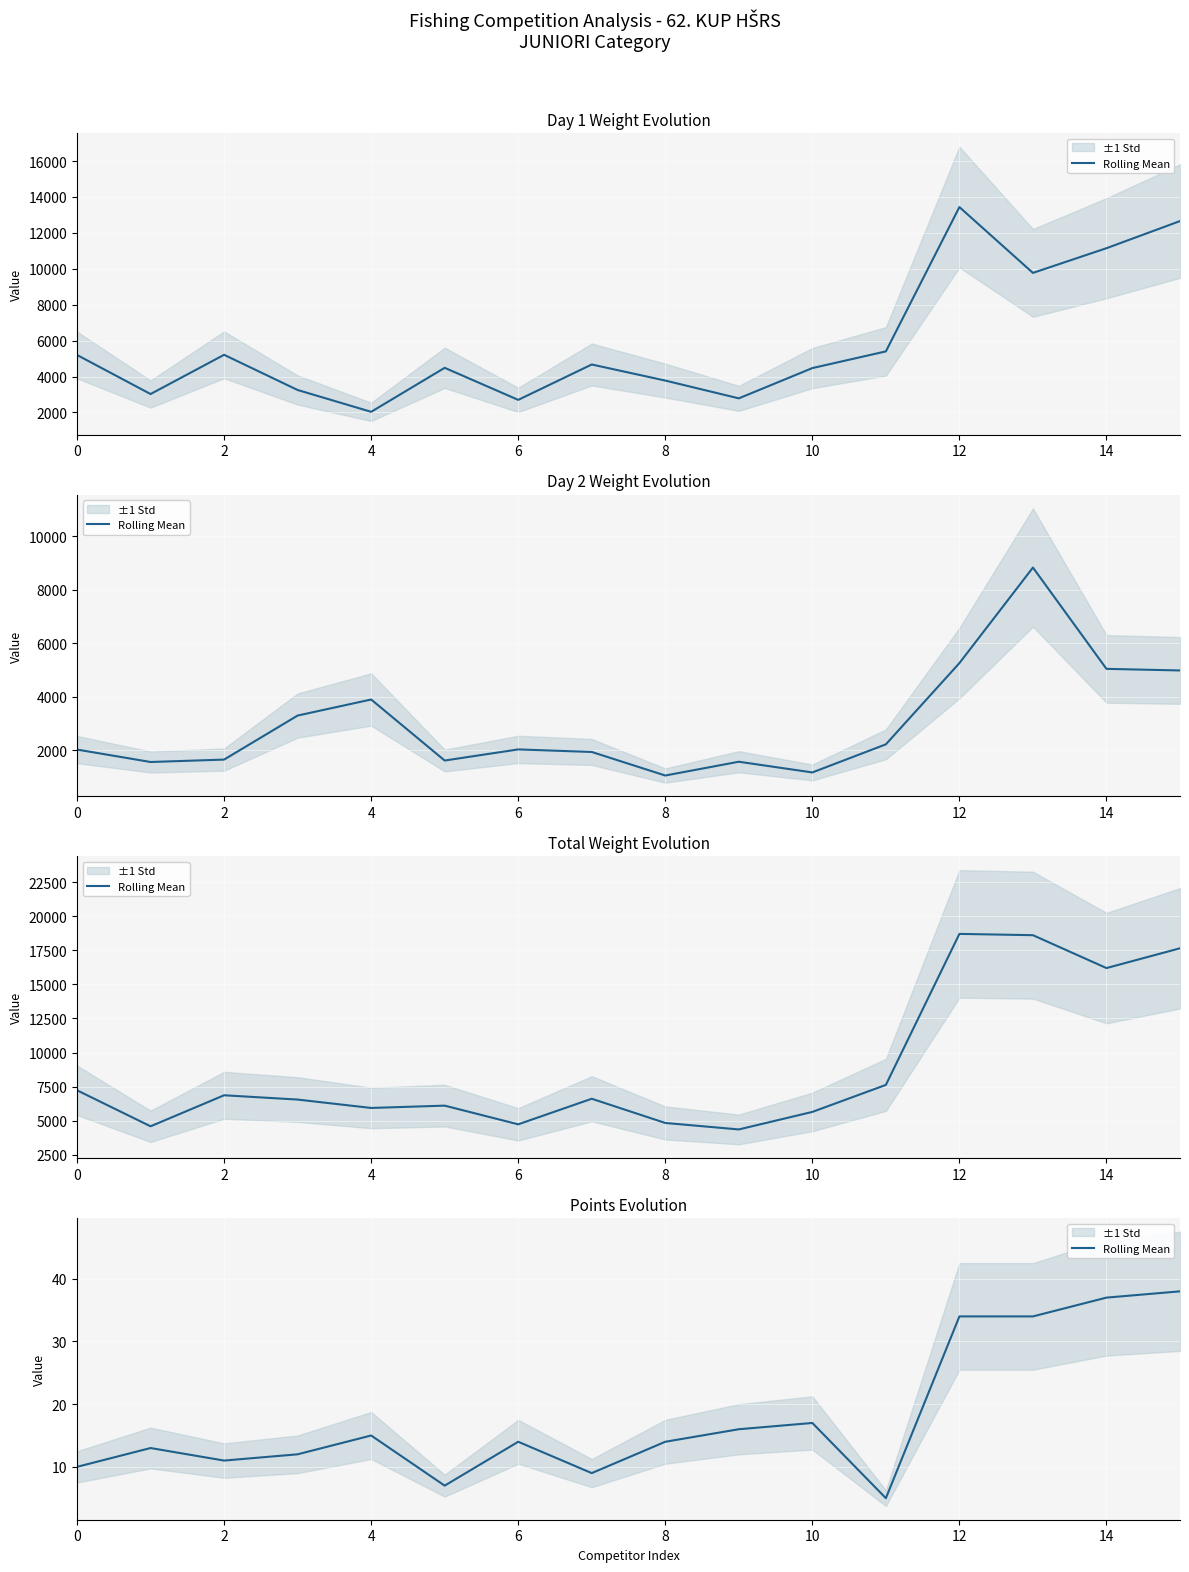

What is the value of the 6th point from the left?

7